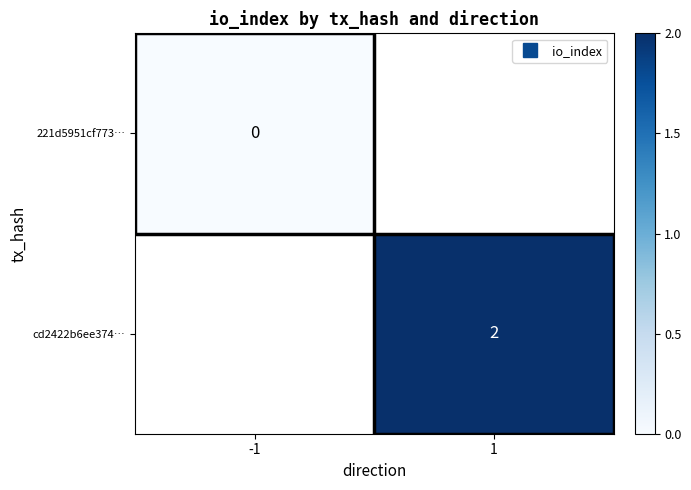

Which category has the highest value across all series?

1